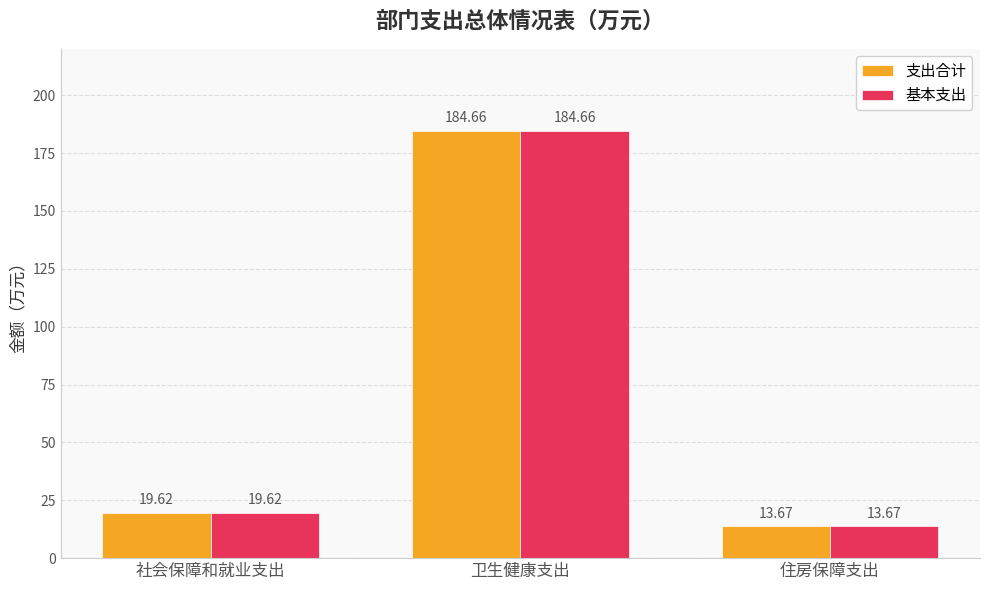

Which category has the highest value across all series?

卫生健康支出